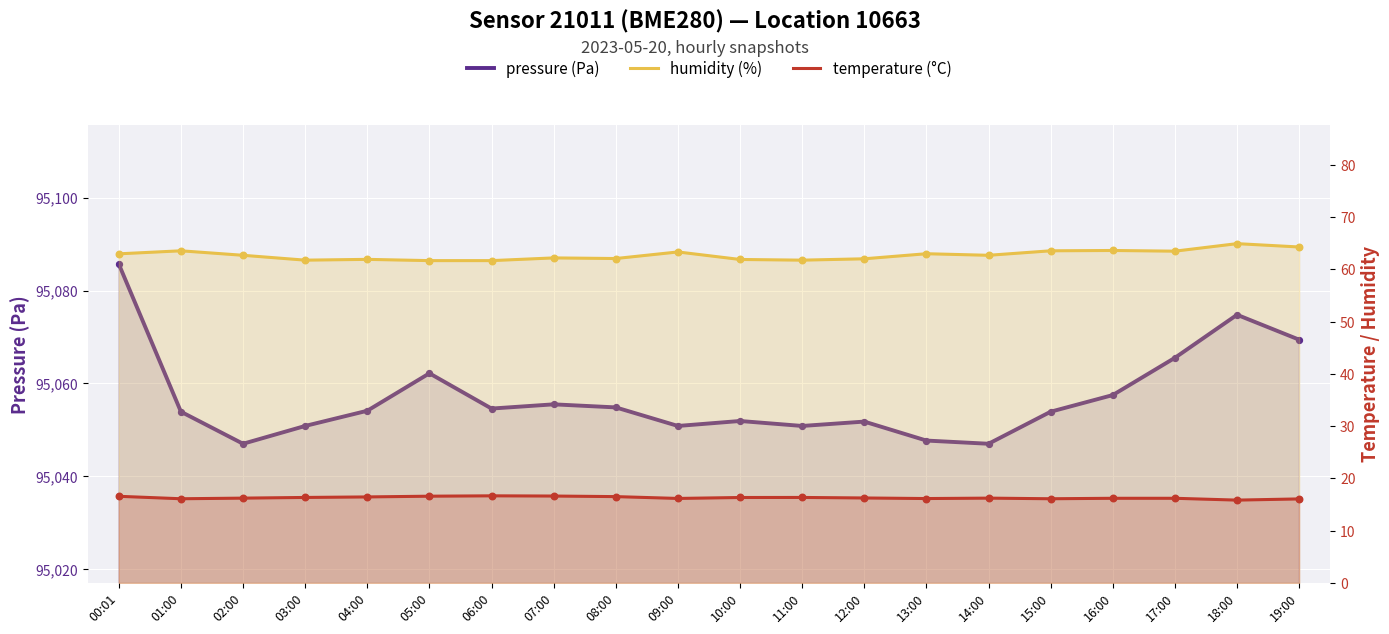

Which series reaches the minimum Y coordinate?

temperature